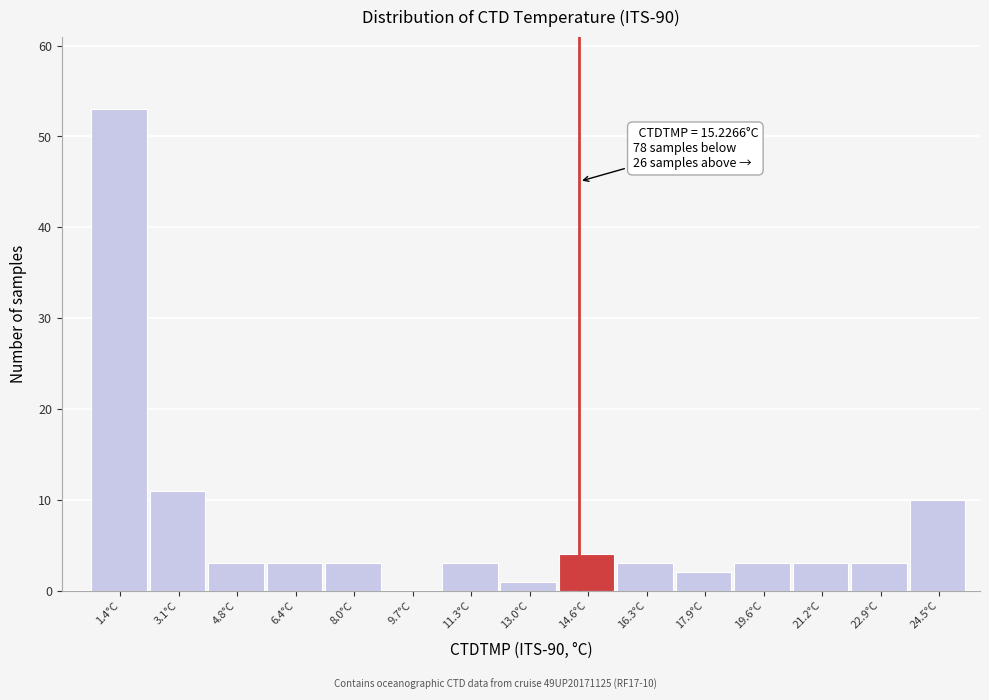

Reading left to right, what are all the values shown in this chart?

1.4°C=53	3.1°C=11	4.8°C=3	6.4°C=3	8.0°C=3	9.7°C=0	11.3°C=3	13.0°C=1	14.6°C=4	16.3°C=3	17.9°C=2	19.6°C=3	21.2°C=3	22.9°C=3	24.5°C=10